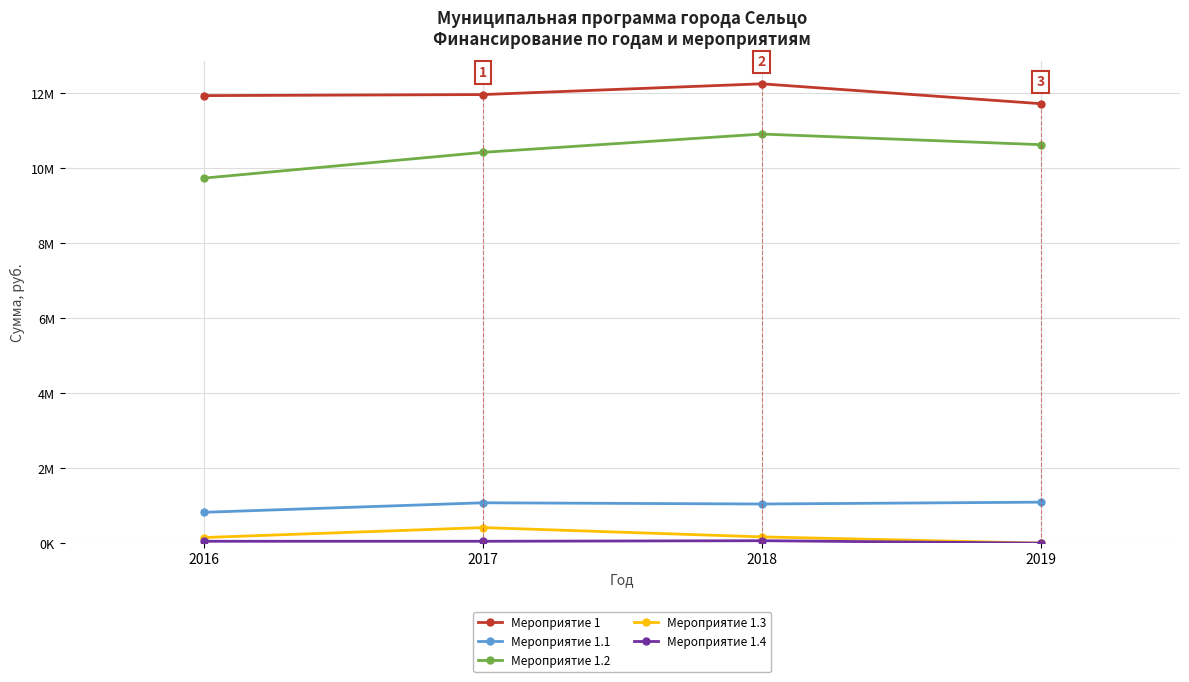

How many lines are shown in the chart?

5